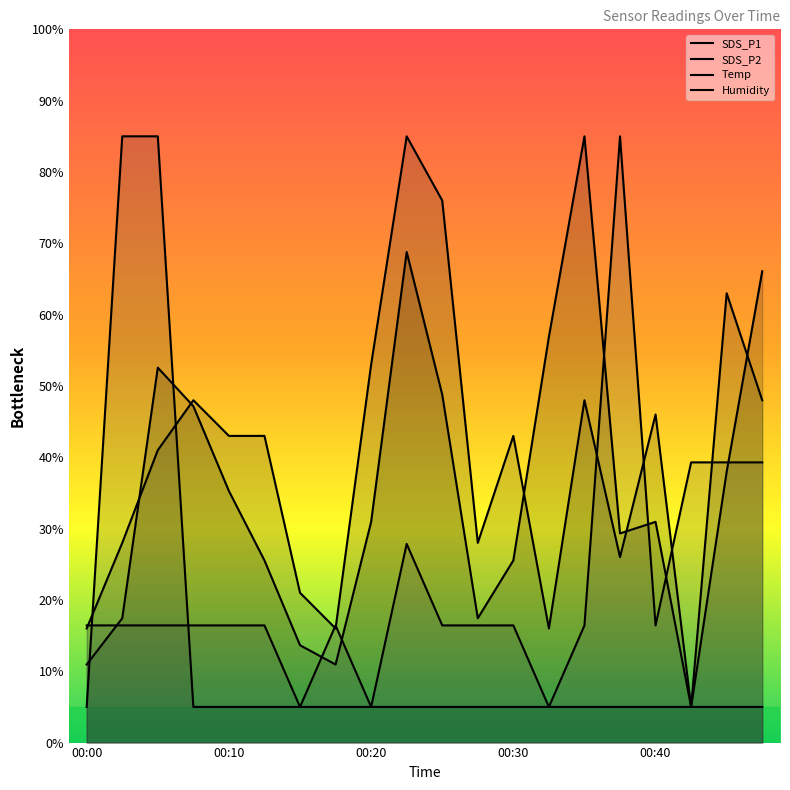

Which series has the widest spread of values?

SDS_P1